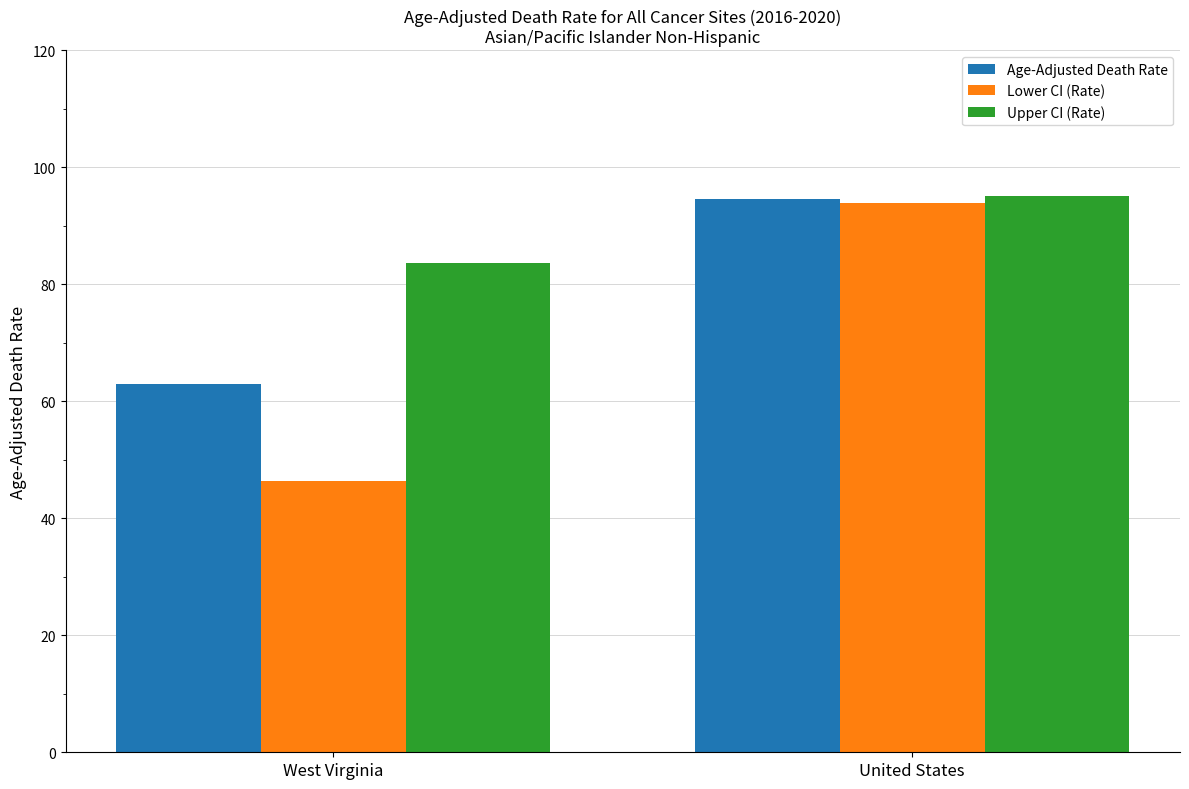

What are all the series names shown in the legend?

Age-Adjusted Death Rate, Lower CI (Rate), Upper CI (Rate)